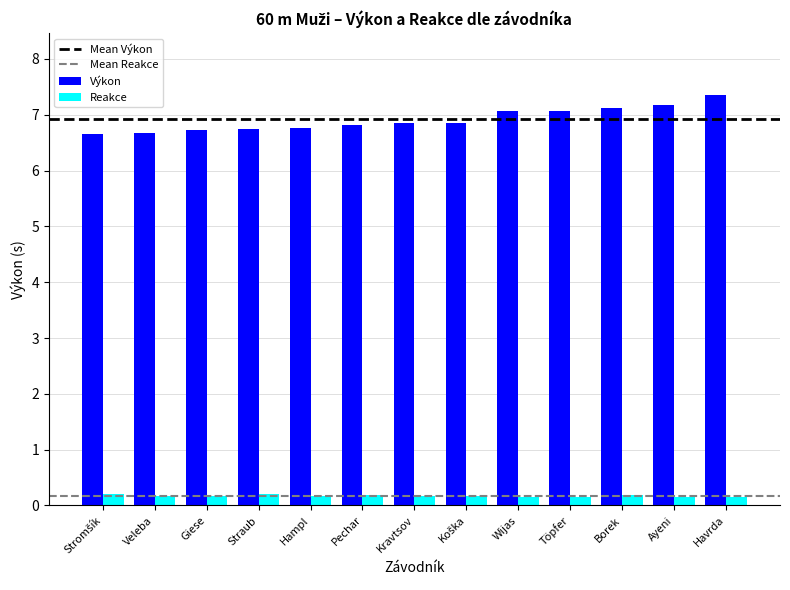

What is the spread (max minus min) of values at Hampl?

6.6